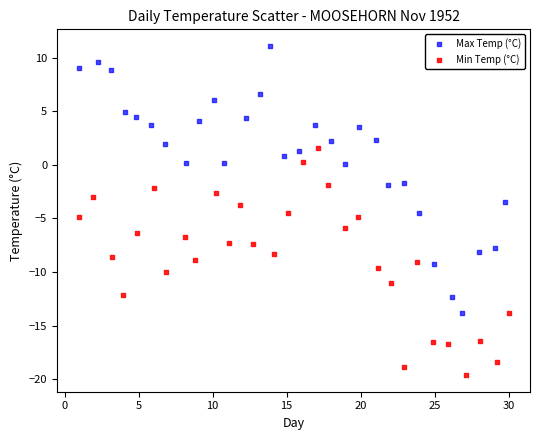

What are all the series names shown in the legend?

Max Temp (°C), Min Temp (°C)